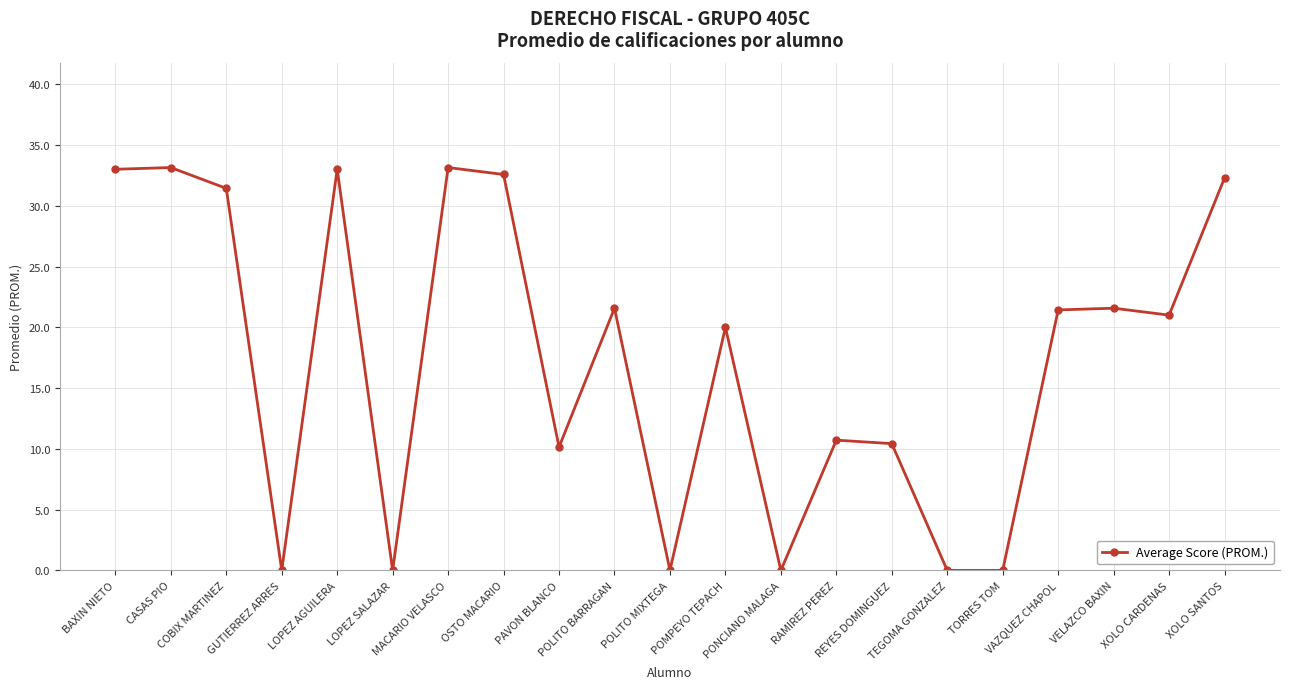

The value at VELAZCO BAXIN is 21.6. True or false?

True